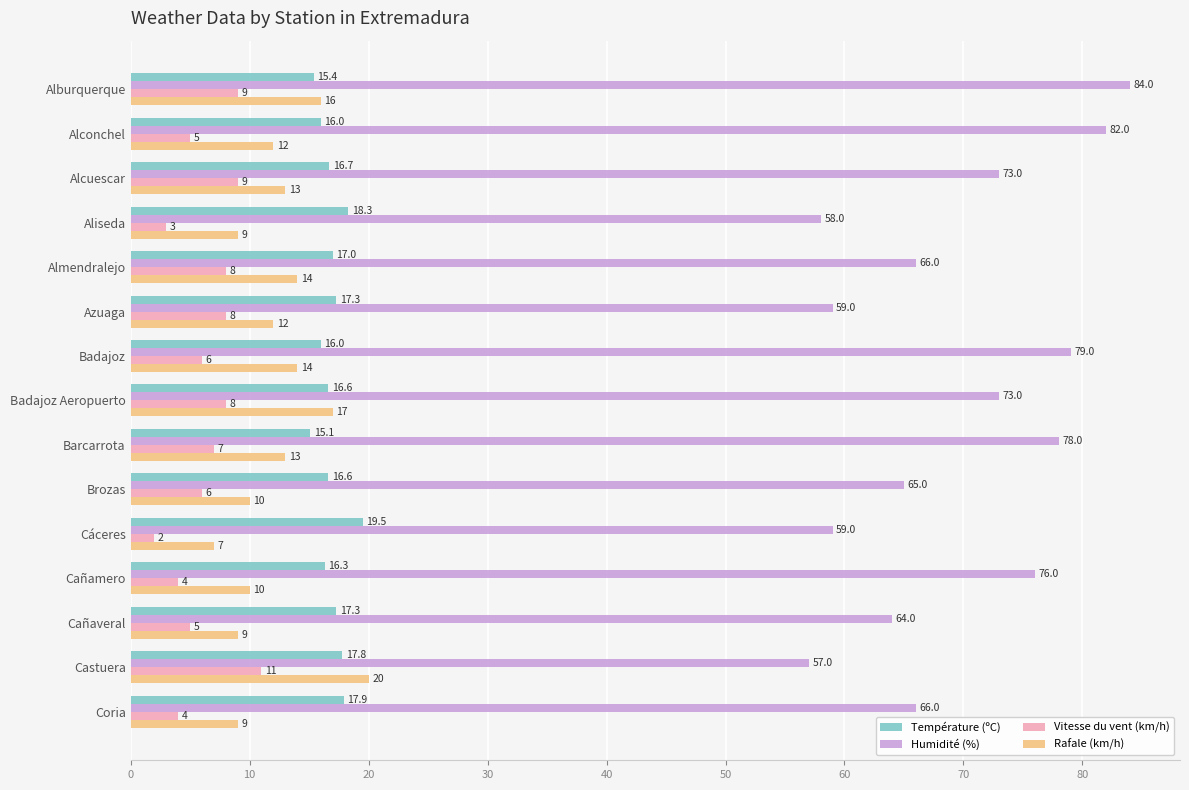

Rank the series at Cañaveral from highest to lowest value.

Humidité (%), Température (ºC), Rafale (km/h), Vitesse du vent (km/h)